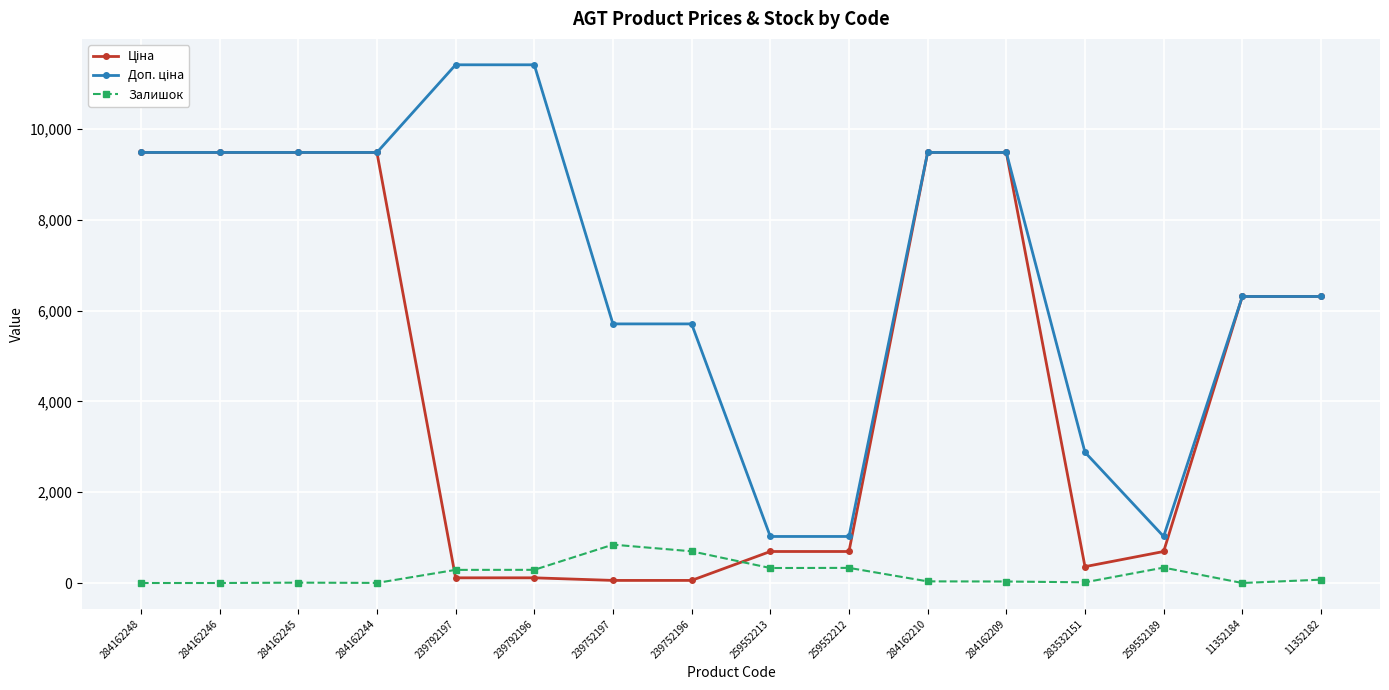

True or false: Залишок has a value of 74.0 at 11352182.

True